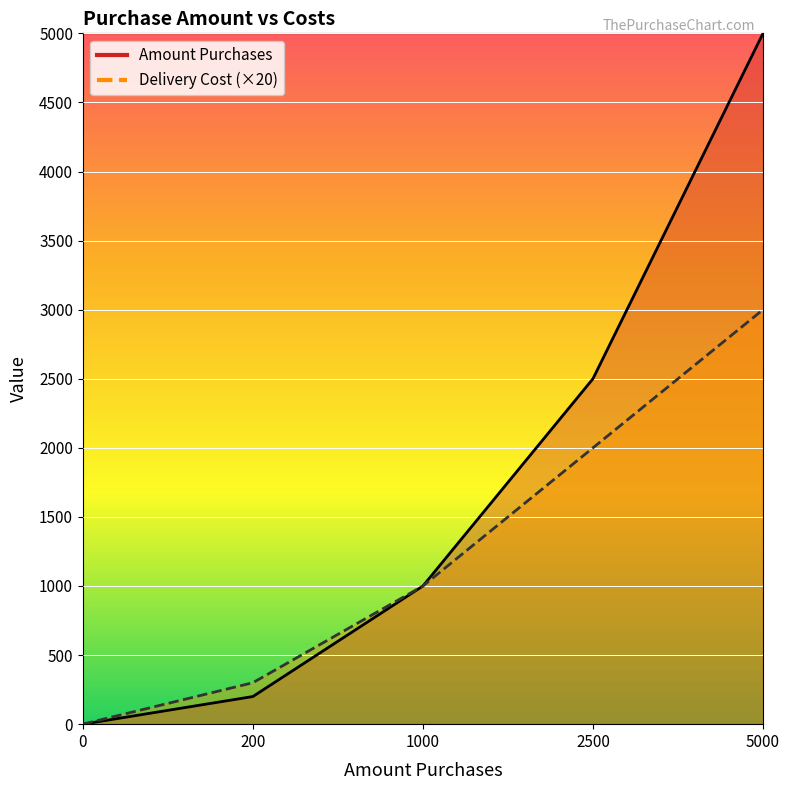

What is the sum of all Amount Purchases values?

8700